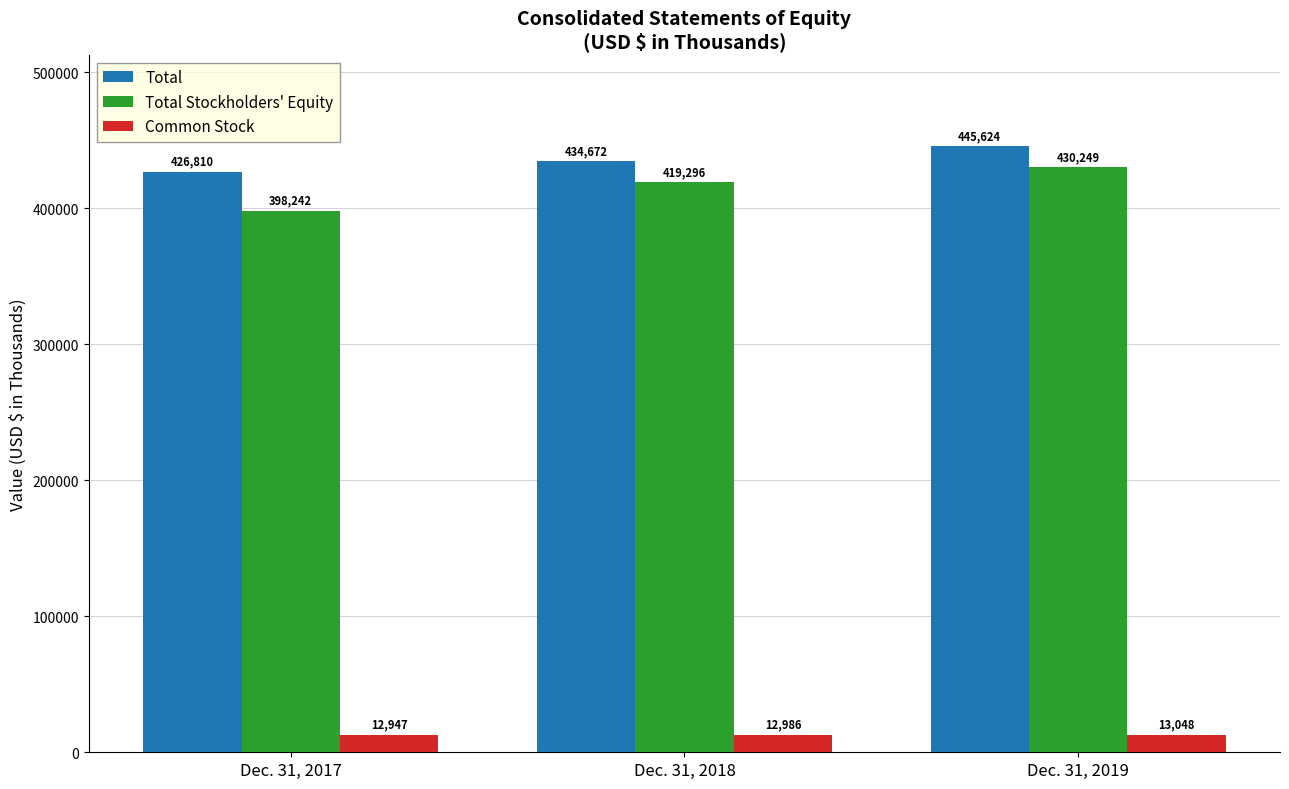

What is the value of the Common Stock bar at the 1st from the left?

12947